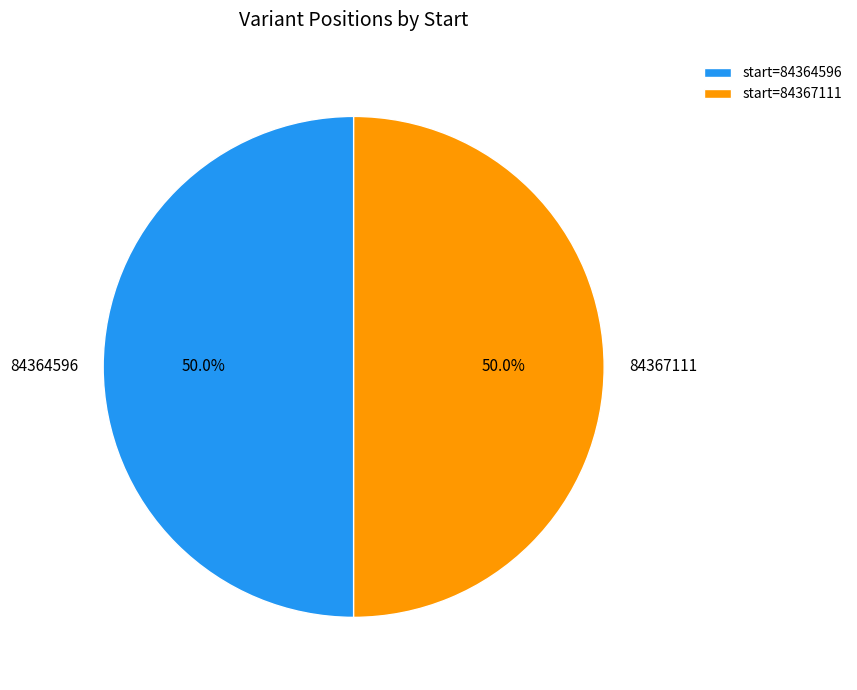

True or false: 84367111 accounts for 41% of the total.

False